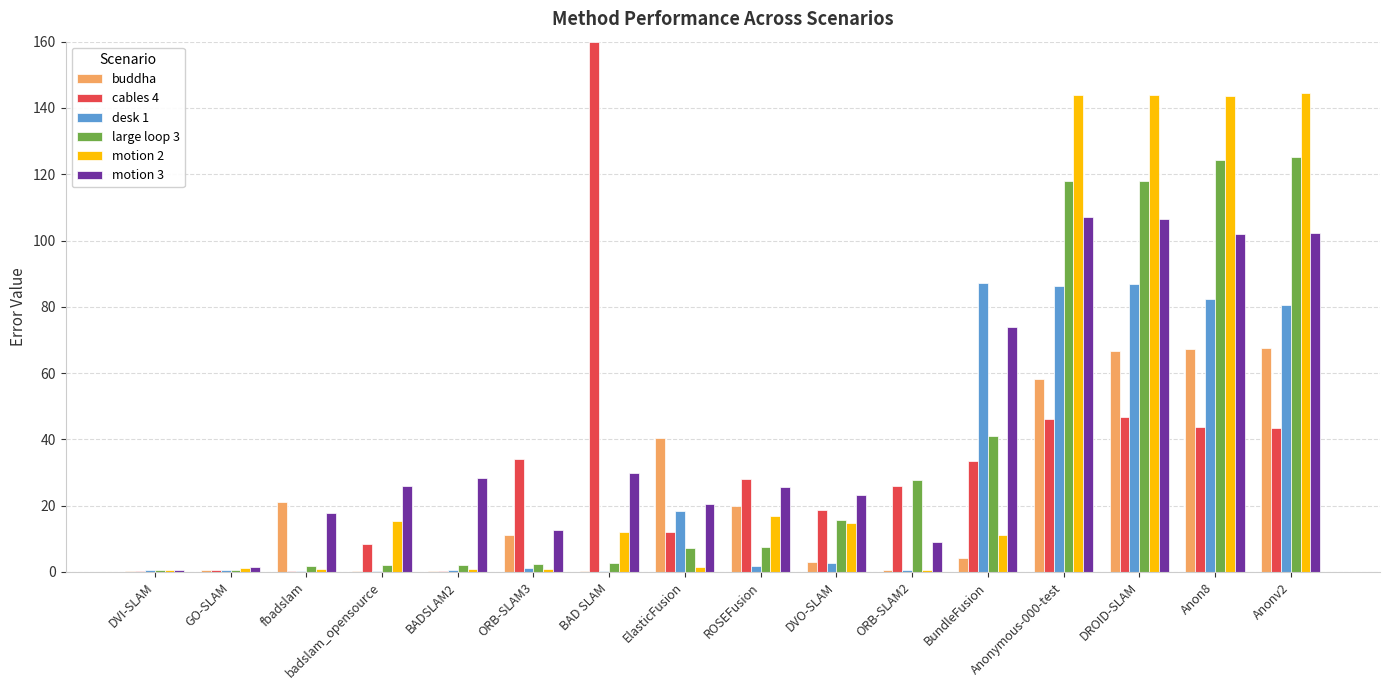

Is the value of large loop 3 at Anonymous-000-test greater than the value of motion 2 at Anonv2?

No